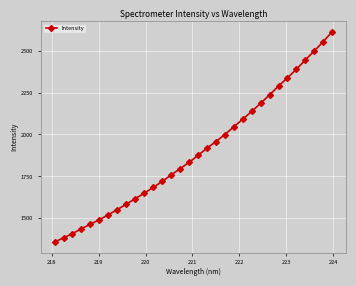

What is the value of the 27th point from the left?

2337.7